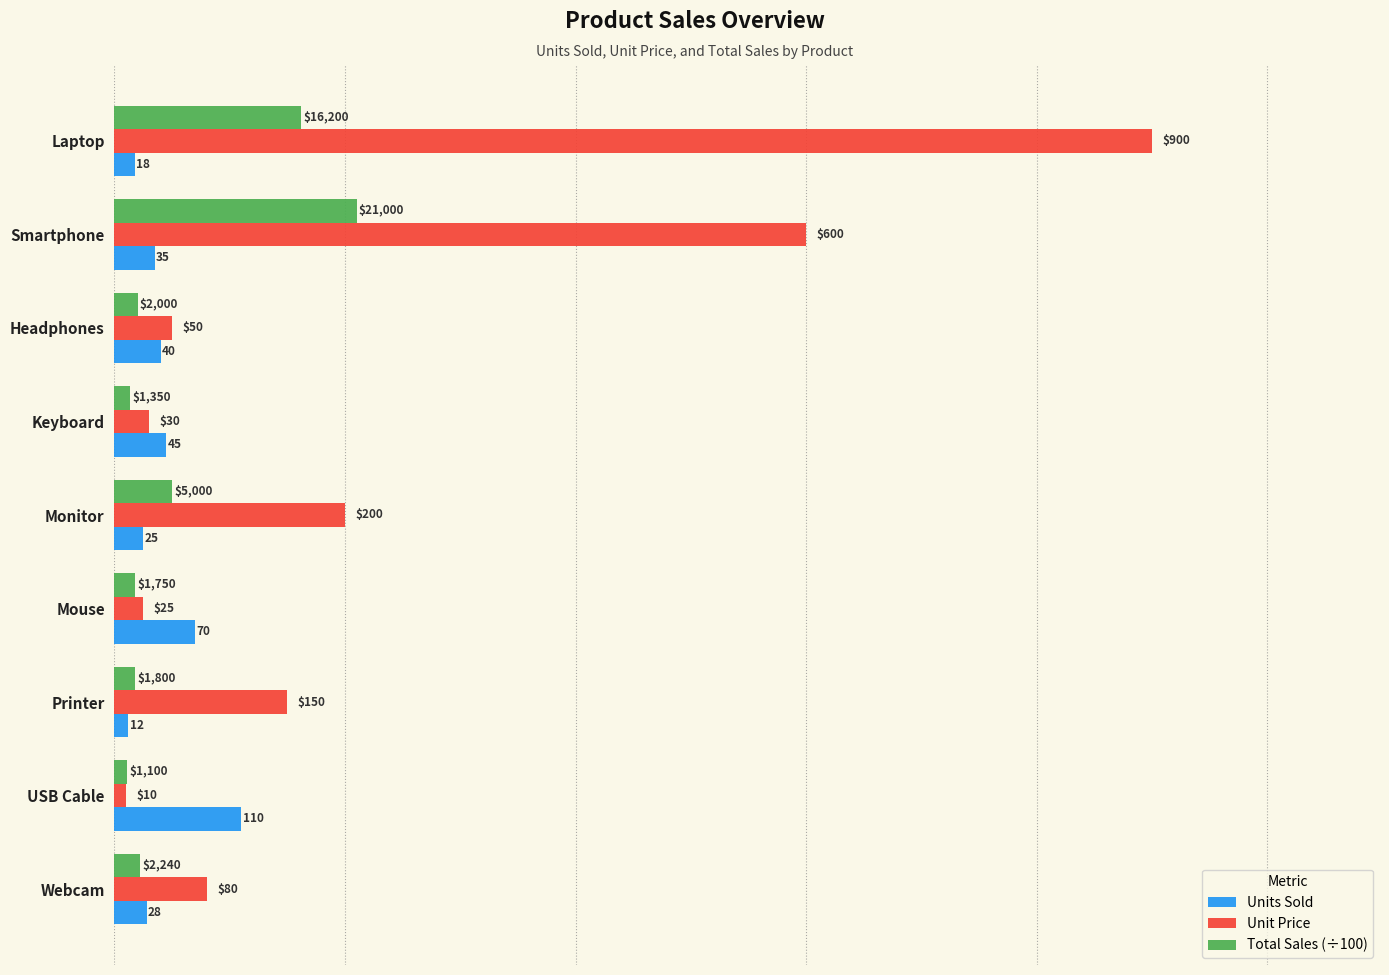

The Total Sales (÷100) series shows 17.5 at Mouse. True or false?

True